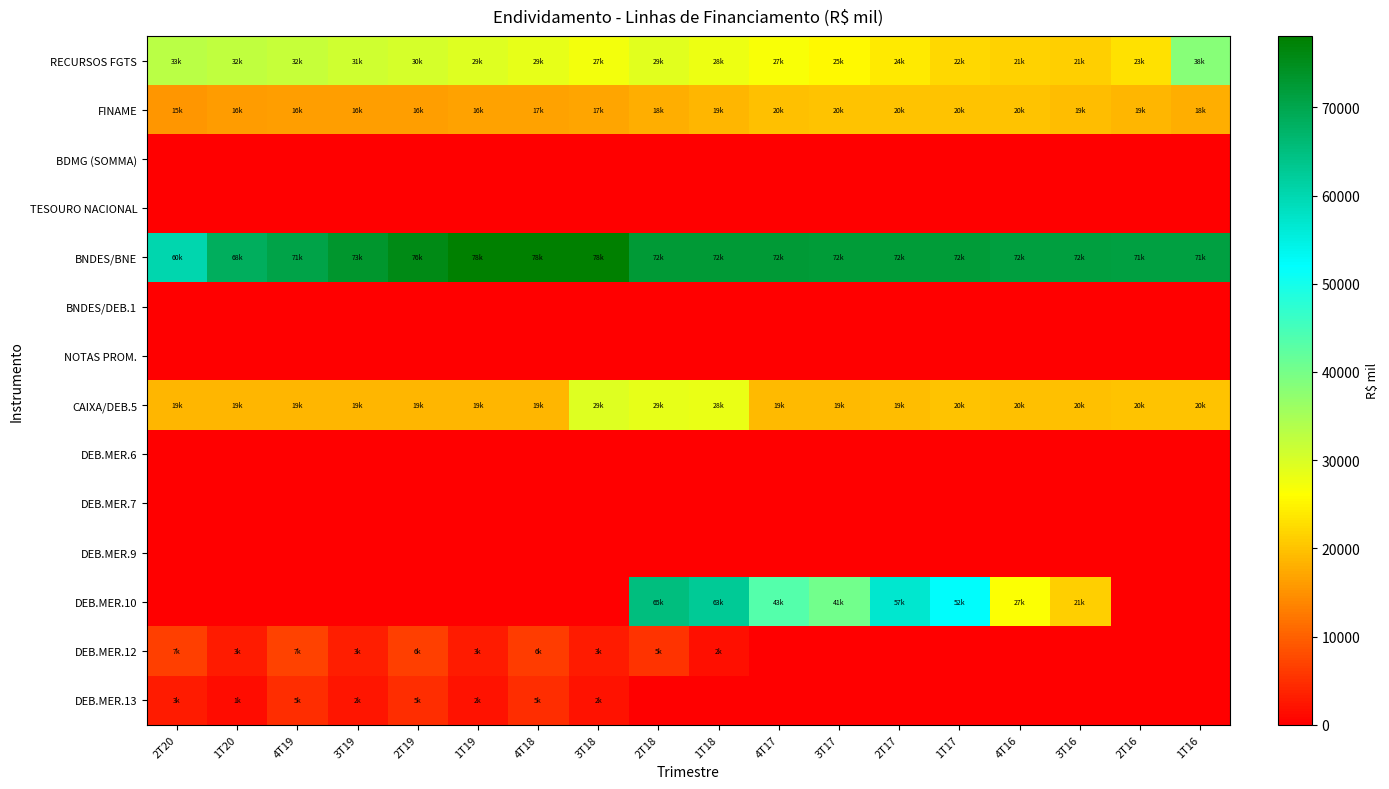

Reading left to right, what are all the values shown in this chart?

RECURSOS FGTS: 2T20=33056.1	1T20=32374.6	4T19=31748.1	3T19=30989.7	2T19=30248.2	1T19=29423.5	4T18=28528.5	3T18=27411.8	2T18=29060.5	1T18=27829.7	4T17=26799.0	3T17=25428.0	2T17=23858.0	1T17=22245.0	4T16=21388.0	3T16=21219.0	2T16=23044.0	1T16=38356.0
FINAME: 2T20=15368.5	1T20=15907.0	4T19=16423.6	3T19=16460.4	2T19=16460.1	1T19=16485.4	4T18=16551.5	3T18=16994.7	2T18=17910.7	1T18=18820.3	4T17=19649.0	3T17=20096.0	2T17=20094.0	1T17=20122.0	4T16=20073.0	3T16=19361.0	2T16=18612.0	1T16=17875.0
BDMG (SOMMA): 2T20=0.0	1T20=0.0	4T19=0.0	3T19=0.0	2T19=0.0	1T19=0.0	4T18=0.0	3T18=0.0	2T18=0.0	1T18=0.0	4T17=0.0	3T17=0.0	2T17=0.0	1T17=0.0	4T16=0.0	3T16=0.0	2T16=0.0	1T16=0.0
TESOURO NACIONAL: 2T20=0.0	1T20=0.0	4T19=0.0	3T19=0.0	2T19=0.0	1T19=0.0	4T18=0.0	3T18=0.0	2T18=0.0	1T18=0.0	4T17=0.0	3T17=0.0	2T17=0.0	1T17=0.0	4T16=0.0	3T16=0.0	2T16=0.0	1T16=0.0
BNDES/BNE: 2T20=60375.1	1T20=68472.5	4T19=70655.9	3T19=73287.7	2T19=75855.9	1T19=77873.0	4T18=78086.8	3T18=77953.5	2T18=72444.9	1T18=72471.6	4T17=72402.0	3T17=72205.0	2T17=72000.0	1T17=72057.0	4T16=71585.0	3T16=71568.0	2T16=71366.0	1T16=71268.0
BNDES/DEB.1: 2T20=0.0	1T20=0.0	4T19=0.0	3T19=0.0	2T19=0.0	1T19=0.0	4T18=0.0	3T18=0.0	2T18=0.0	1T18=0.0	4T17=0.0	3T17=0.0	2T17=0.0	1T17=0.0	4T16=0.0	3T16=0.0	2T16=0.0	1T16=0.0
NOTAS PROM.: 2T20=0.0	1T20=0.0	4T19=0.0	3T19=0.0	2T19=0.0	1T19=0.0	4T18=0.0	3T18=0.0	2T18=0.0	1T18=0.0	4T17=0.0	3T17=0.0	2T17=0.0	1T17=0.0	4T16=0.0	3T16=0.0	2T16=0.0	1T16=0.0
CAIXA/DEB.5: 2T20=18800.5	1T20=18899.6	4T19=18860.4	3T19=18890.3	2T19=18773.1	1T19=18800.0	4T18=18903.5	3T18=29319.0	2T18=28652.3	1T18=28069.4	4T17=19017.0	3T17=19046.0	2T17=19288.0	1T17=19874.0	4T16=19545.0	3T16=19645.0	2T16=19895.0	1T16=19967.0
DEB.MER.6: 2T20=0.0	1T20=0.0	4T19=0.0	3T19=0.0	2T19=0.0	1T19=0.0	4T18=0.0	3T18=0.0	2T18=0.0	1T18=0.0	4T17=0.0	3T17=0.0	2T17=0.0	1T17=0.0	4T16=0.0	3T16=0.0	2T16=0.0	1T16=0.0
DEB.MER.7: 2T20=0.0	1T20=0.0	4T19=0.0	3T19=0.0	2T19=0.0	1T19=0.0	4T18=0.0	3T18=0.0	2T18=0.0	1T18=0.0	4T17=0.0	3T17=0.0	2T17=0.0	1T17=0.0	4T16=0.0	3T16=0.0	2T16=0.0	1T16=0.0
DEB.MER.9: 2T20=0.0	1T20=0.0	4T19=0.0	3T19=0.0	2T19=0.0	1T19=0.0	4T18=0.0	3T18=0.0	2T18=0.0	1T18=0.0	4T17=0.0	3T17=0.0	2T17=0.0	1T17=0.0	4T16=0.0	3T16=0.0	2T16=0.0	1T16=0.0
DEB.MER.10: 2T20=0.0	1T20=0.0	4T19=0.0	3T19=0.0	2T19=0.0	1T19=0.0	4T18=0.0	3T18=0.0	2T18=65116.8	1T18=62795.4	4T17=43448.0	3T17=40504.0	2T17=56945.0	1T17=52331.0	4T16=26519.0	3T16=21082.0	2T16=0.0	1T16=0.0
DEB.MER.12: 2T20=6548.9	1T20=3014.1	4T19=6833.3	3T19=3120.4	2T19=6428.2	1T19=2842.0	4T18=6389.0	3T18=2905.4	2T18=5207.0	1T18=1766.2	4T17=0.0	3T17=0.0	2T17=0.0	1T17=0.0	4T16=0.0	3T16=0.0	2T16=0.0	1T16=0.0
DEB.MER.13: 2T20=3017.6	1T20=1387.3	4T19=4619.3	3T19=2201.3	2T19=4783.0	1T19=2050.0	4T18=4618.7	3T18=1901.8	2T18=0.0	1T18=0.0	4T17=0.0	3T17=0.0	2T17=0.0	1T17=0.0	4T16=0.0	3T16=0.0	2T16=0.0	1T16=0.0